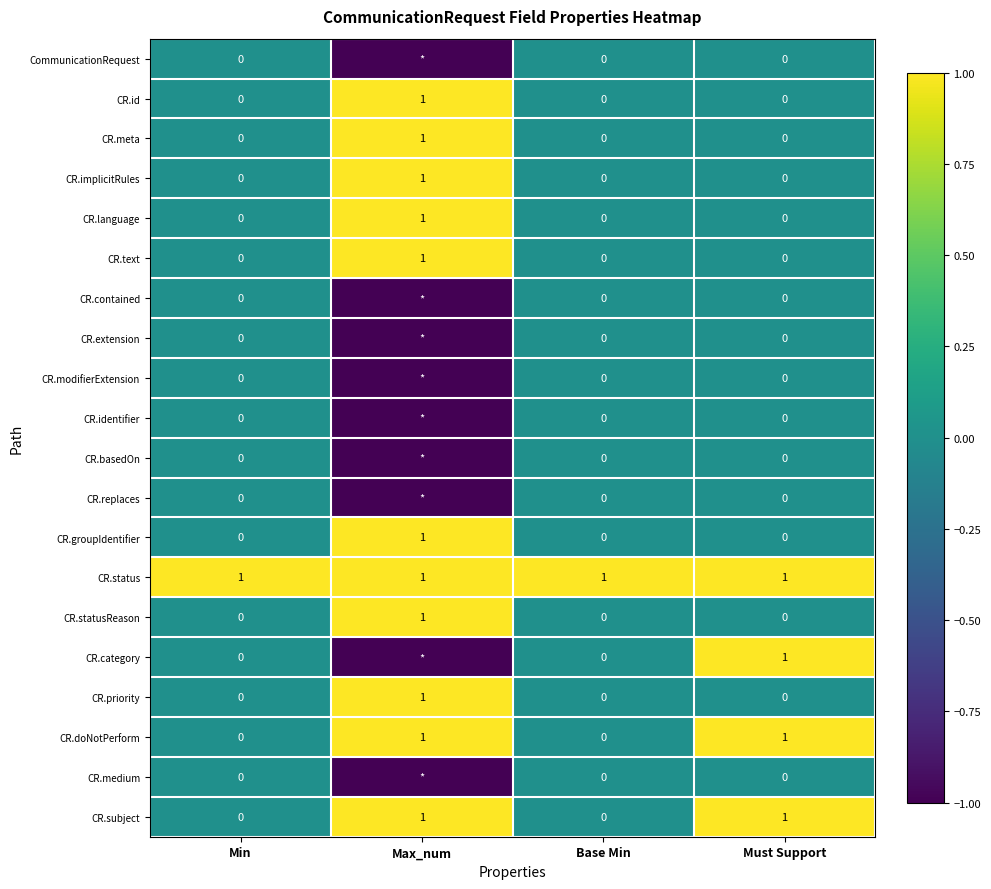

At which category is the sum across all series the highest?

Must Support